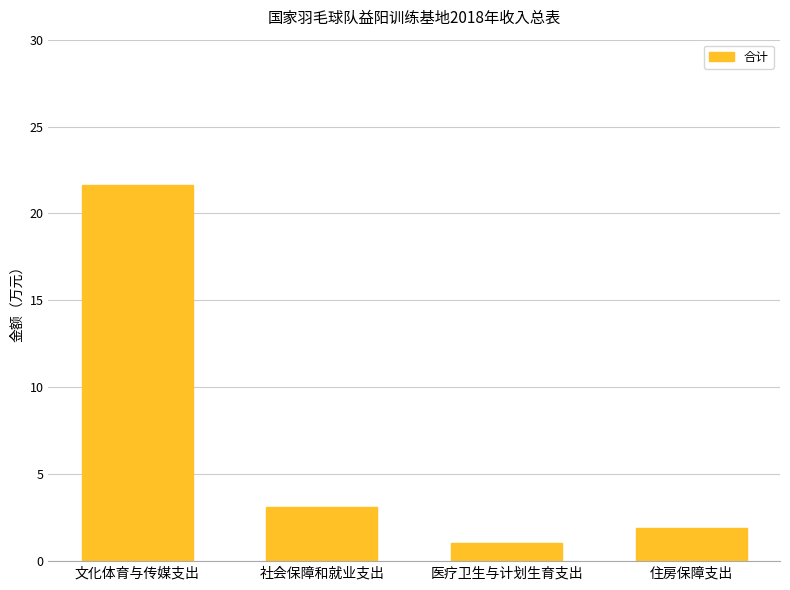

At which label is the value closest to 11?

社会保障和就业支出